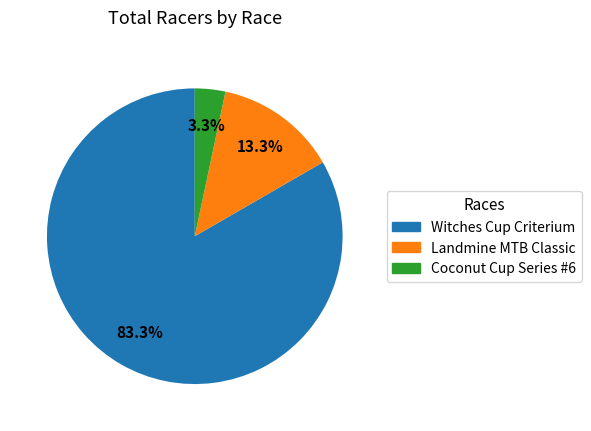

The Coconut Cup Series #6 slice represents 11% of the pie. True or false?

False